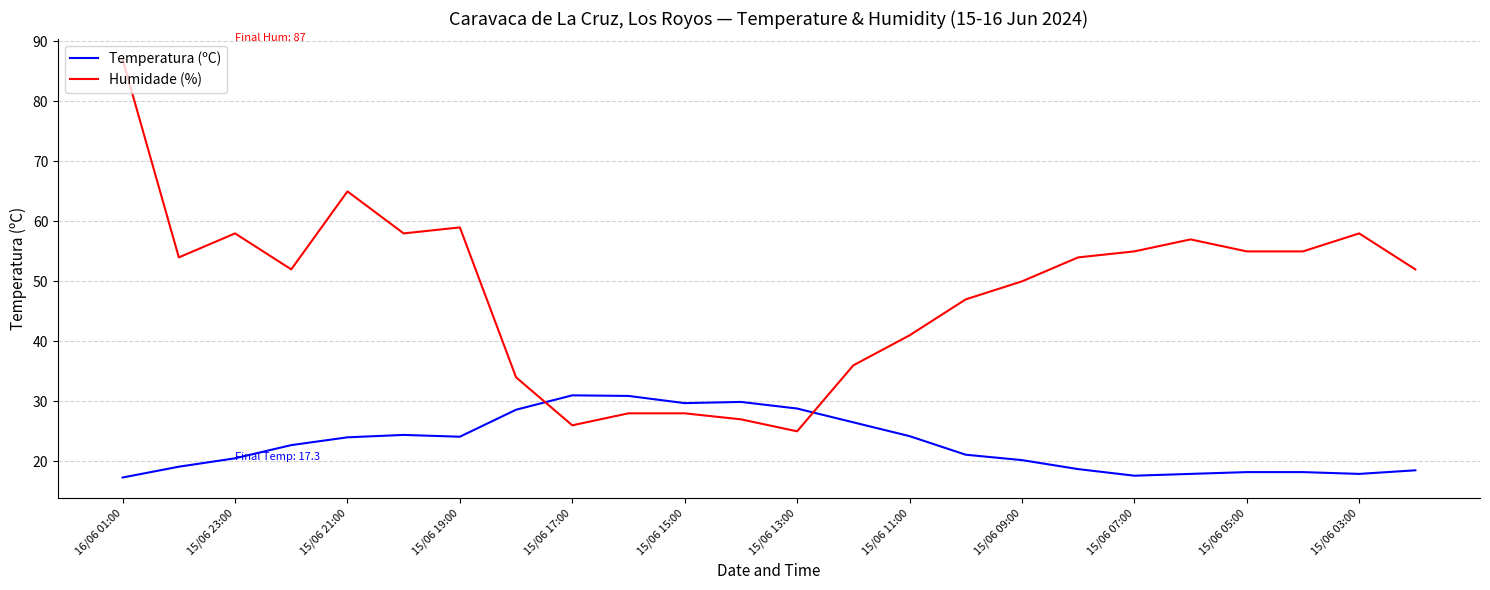

Which series has the largest total across all categories?

Humidade (%)